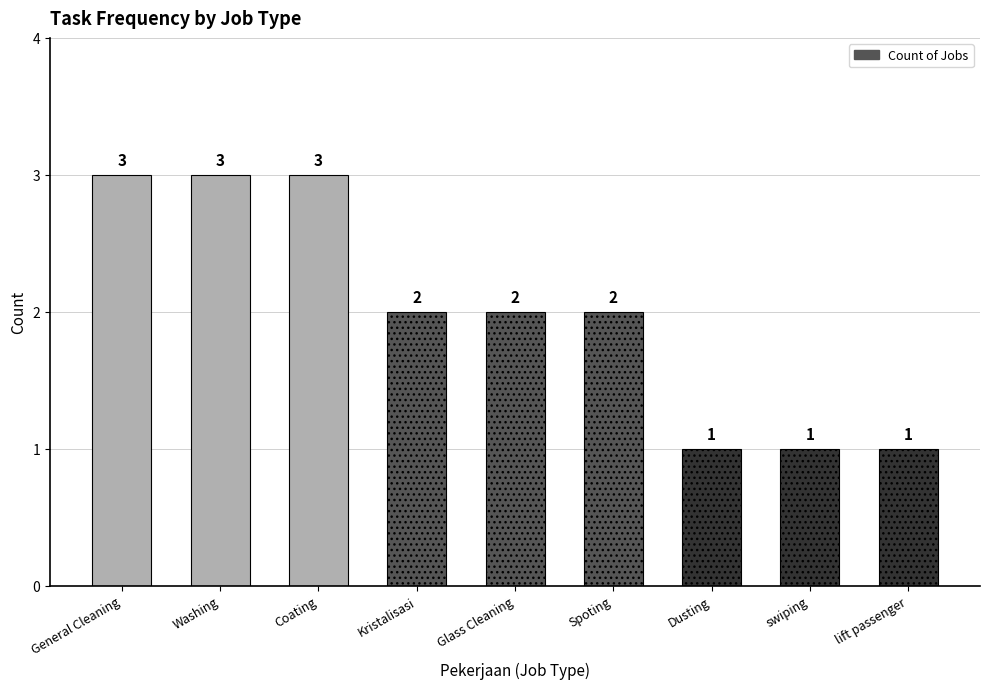

What is the maximum value shown in the chart?

3